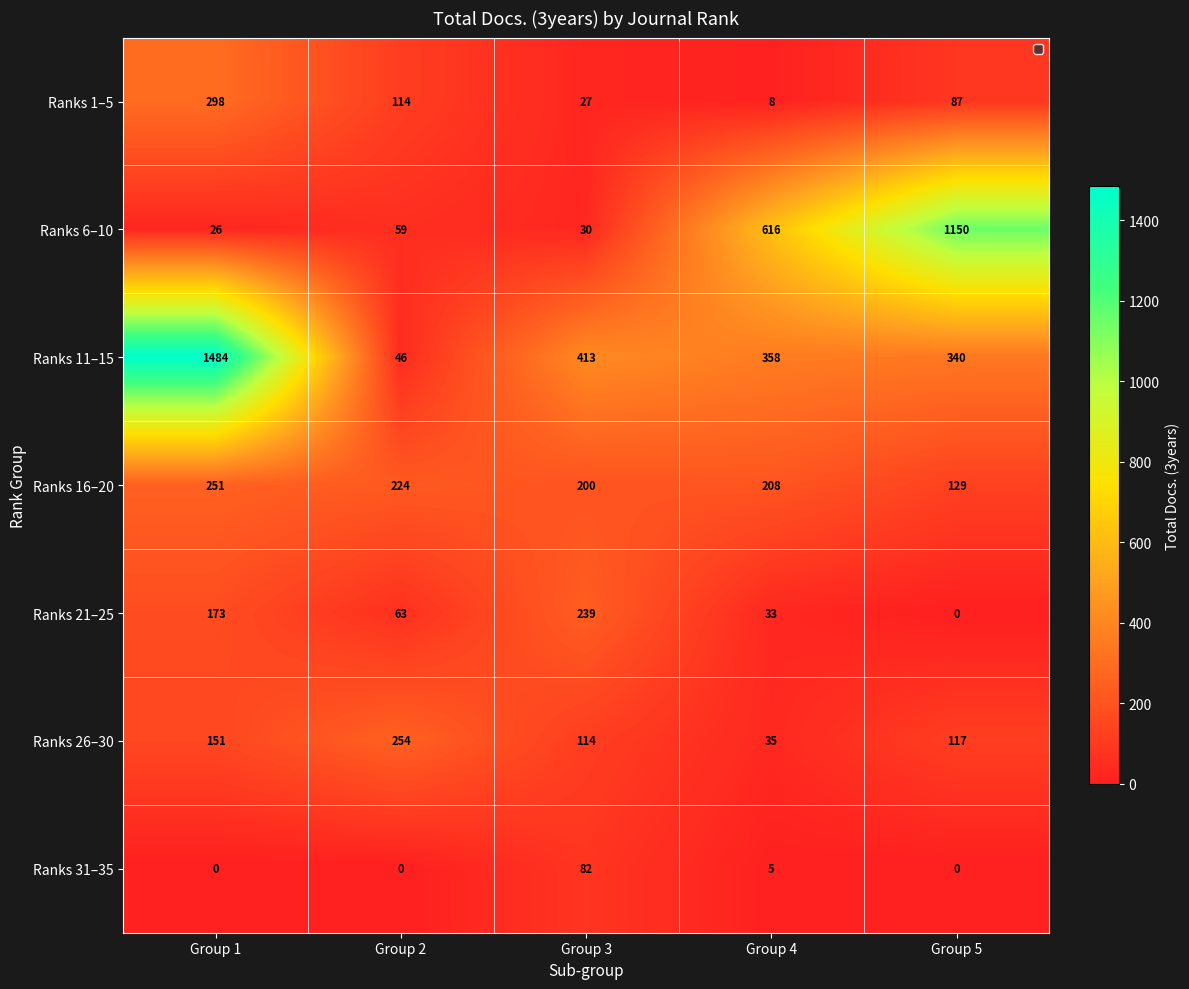

What is the spread (max minus min) of values at Group 5?

1150